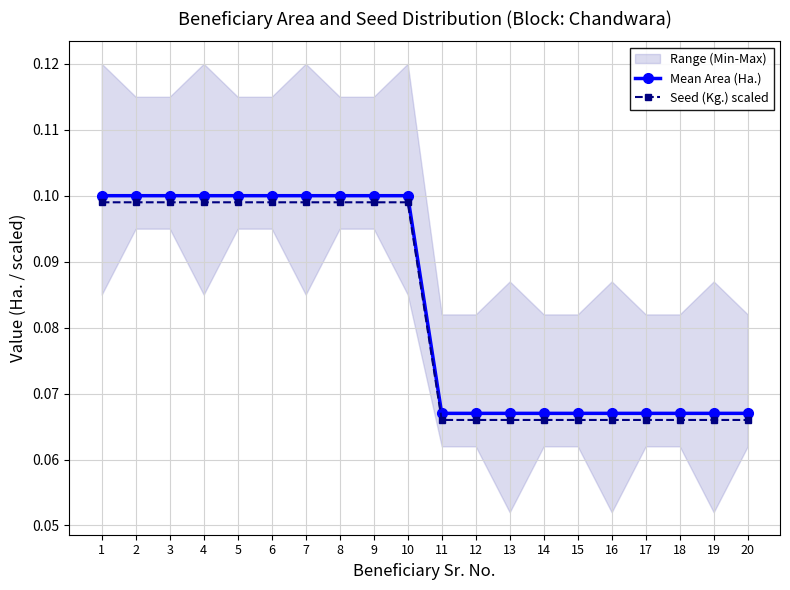

True or false: Mean Area (Ha.) and Seed (Kg.) scaled intersect in this chart.

False